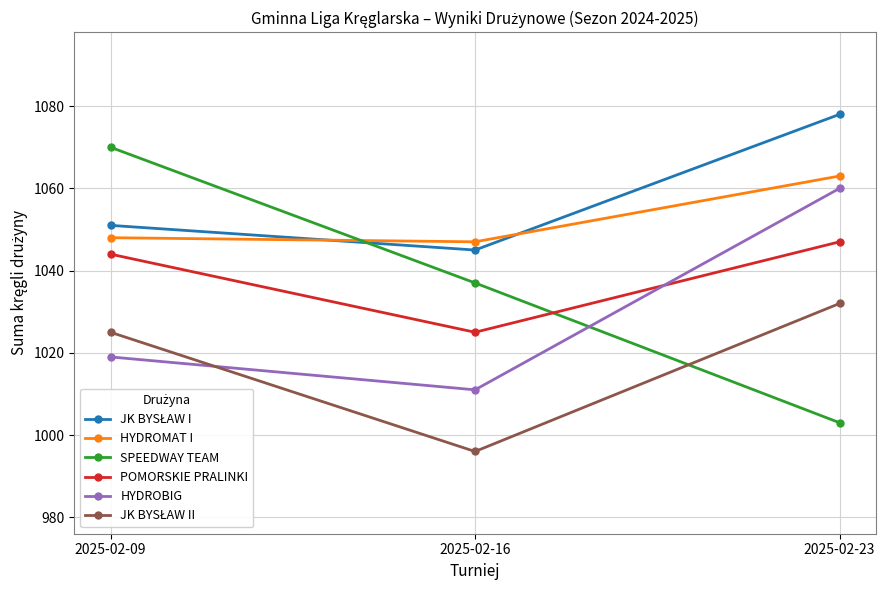

Does the chart have visible grid lines?

Yes